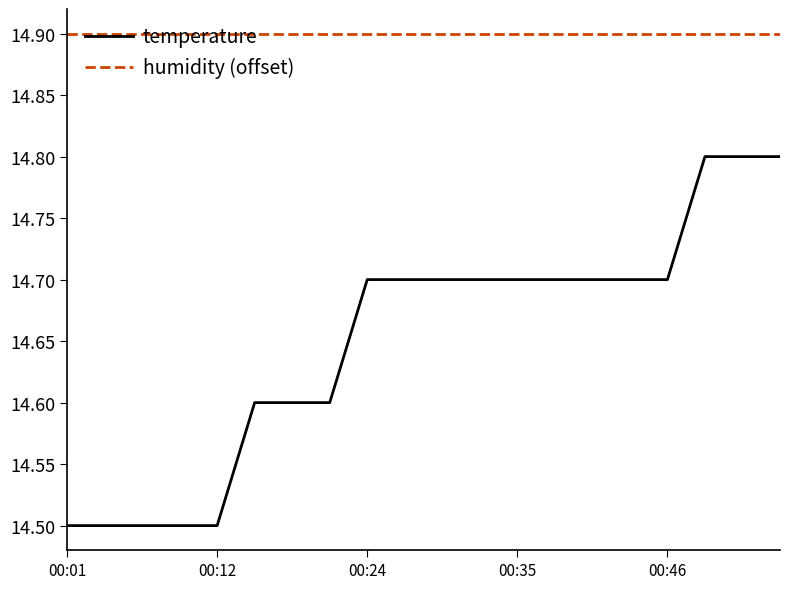

Which series has the largest range (max minus min)?

temperature